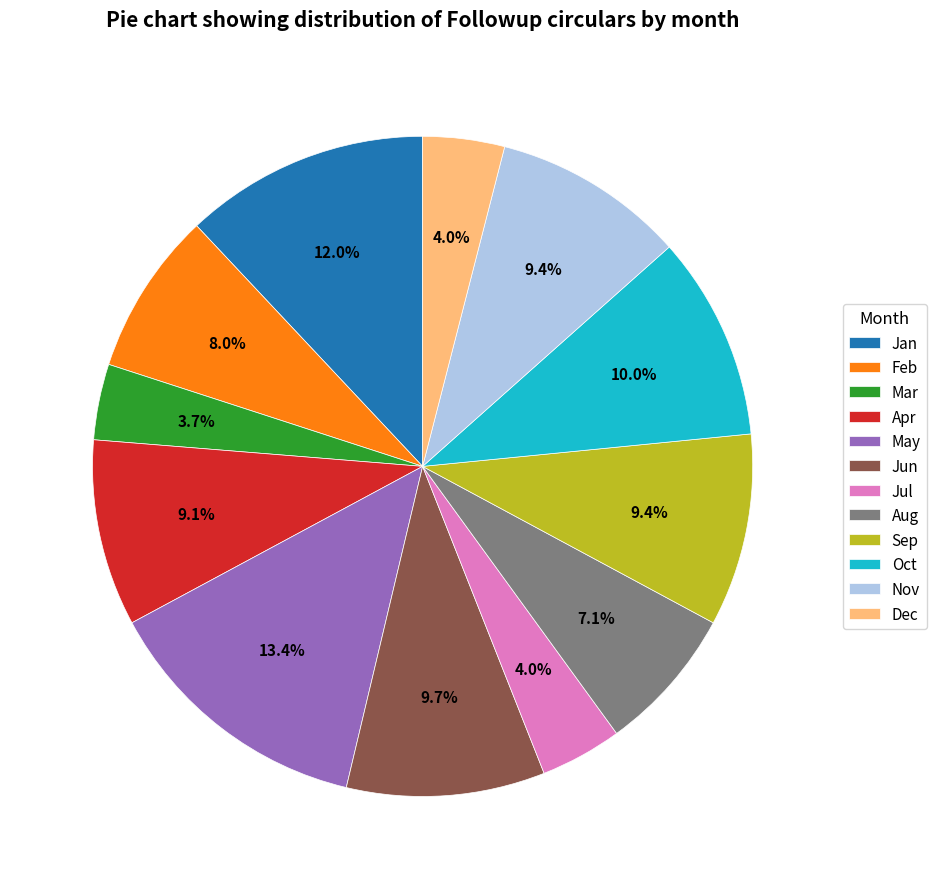

How many segments does this pie chart have?

12